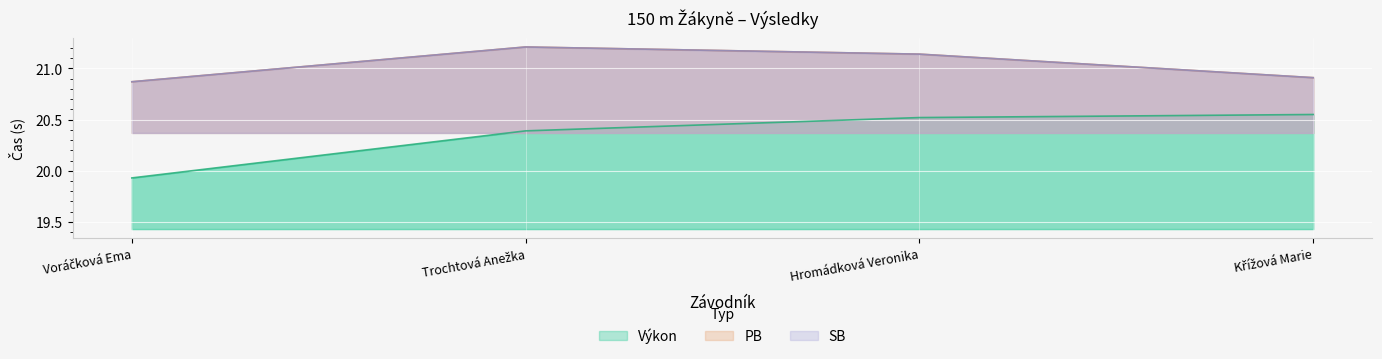

At which label does SB reach its minimum?

Voráčková Ema